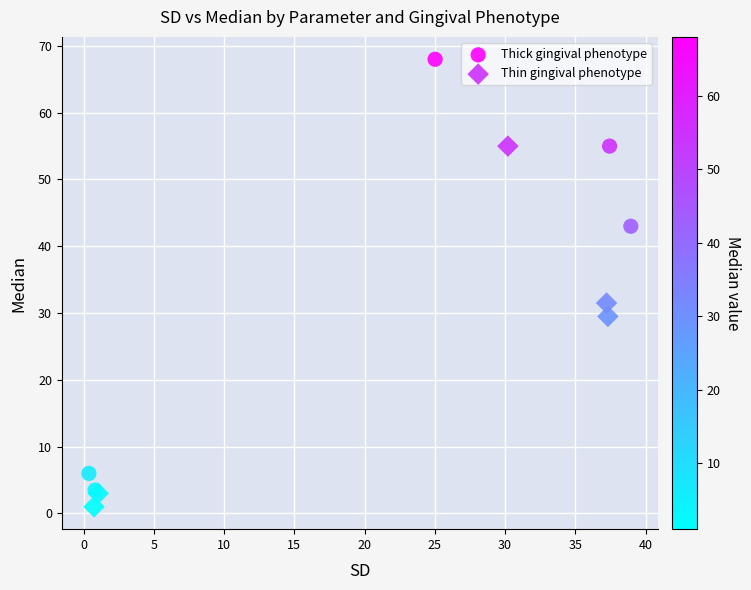

Which series contains the highest Y value?

Thick gingival phenotype